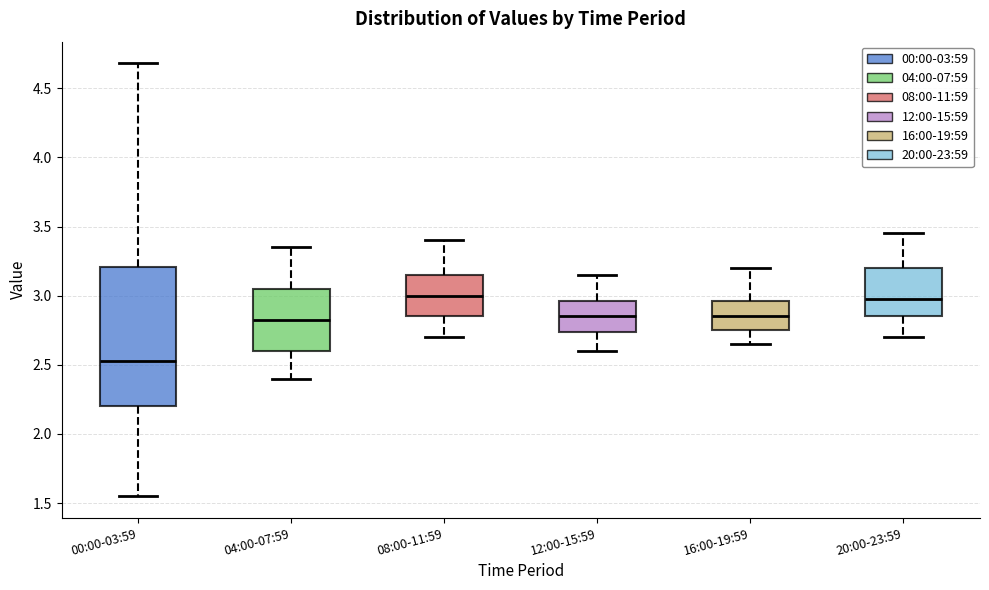

Which box has the lowest median line?

00:00-03:59